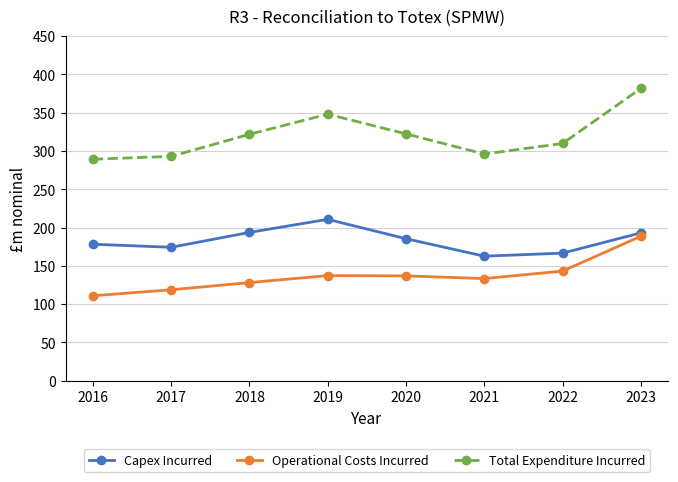

Is it true that Operational Costs Incurred equals 55.0 at 2016?

False